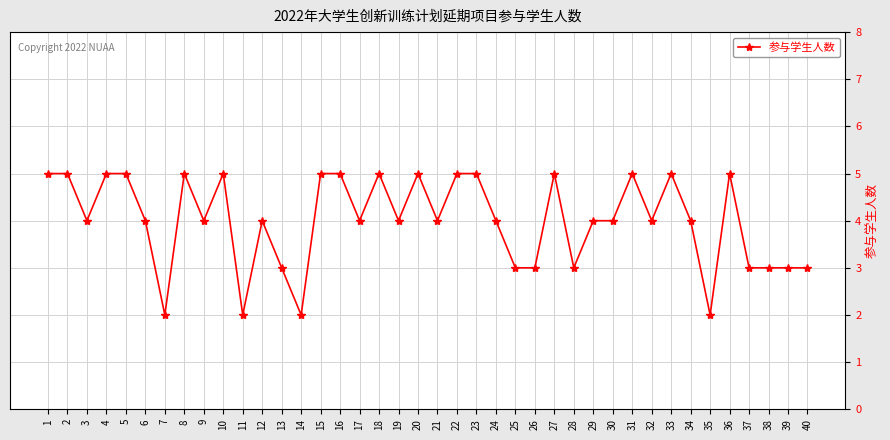

How many series are shown in this chart?

1